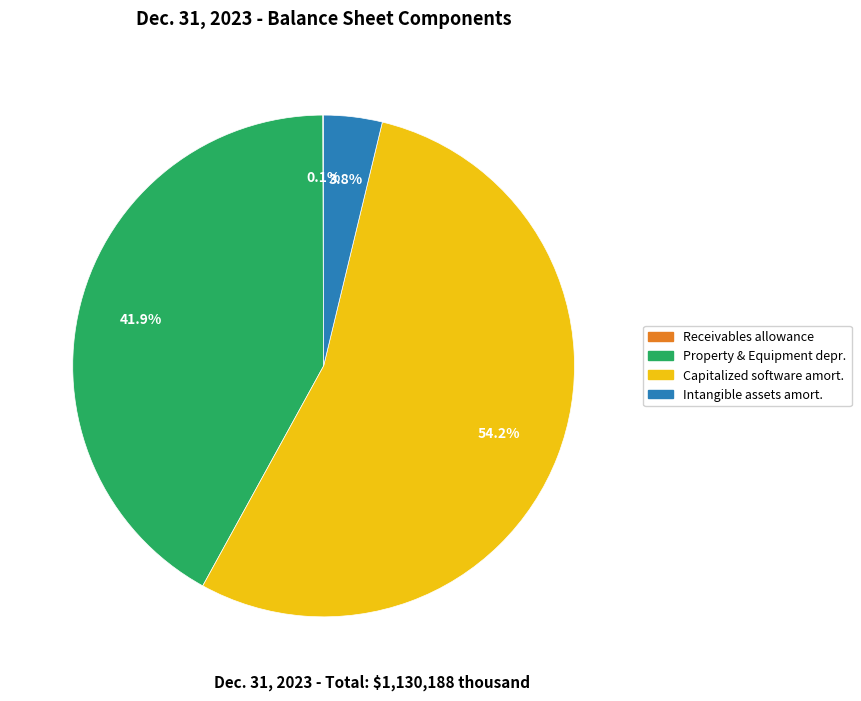

What is the largest slice in the pie chart?

Capitalized software amort.